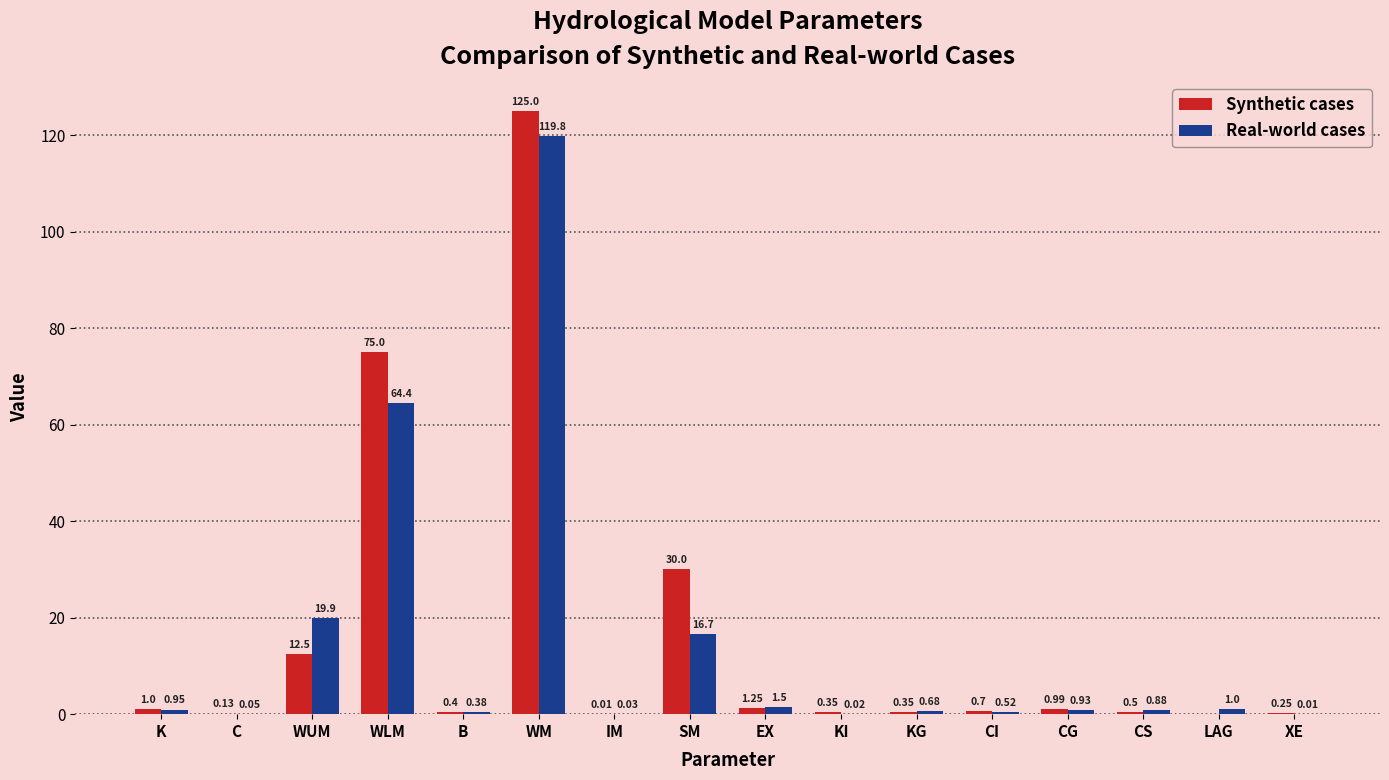

How many data points does each series have?

16